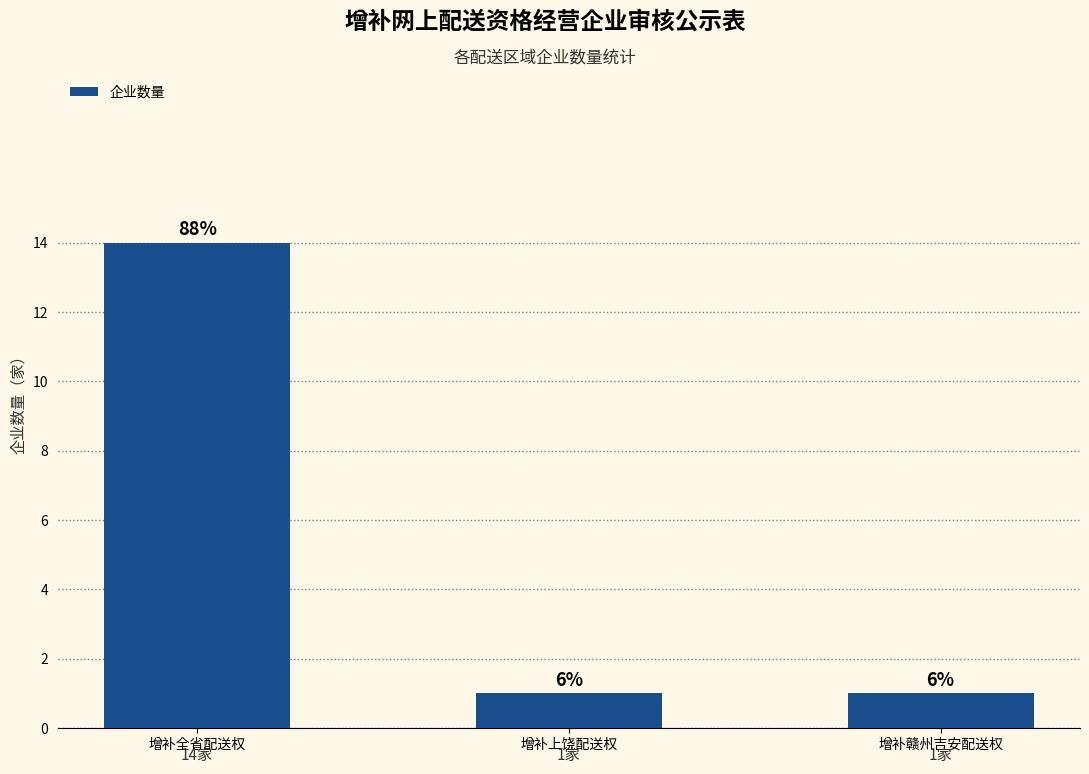

What is the change in value from 增补全省配送权 to 增补上饶配送权?

-13